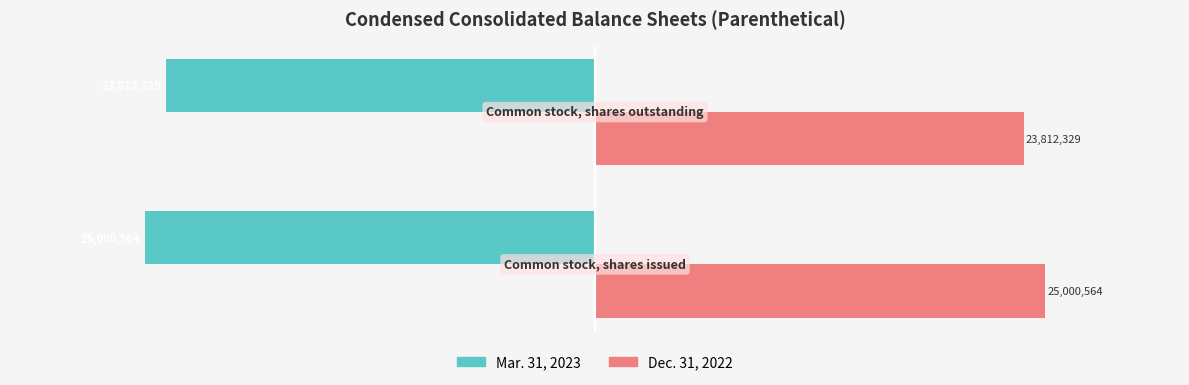

List the series in order of their peak value, lowest first.

Mar. 31, 2023, Dec. 31, 2022